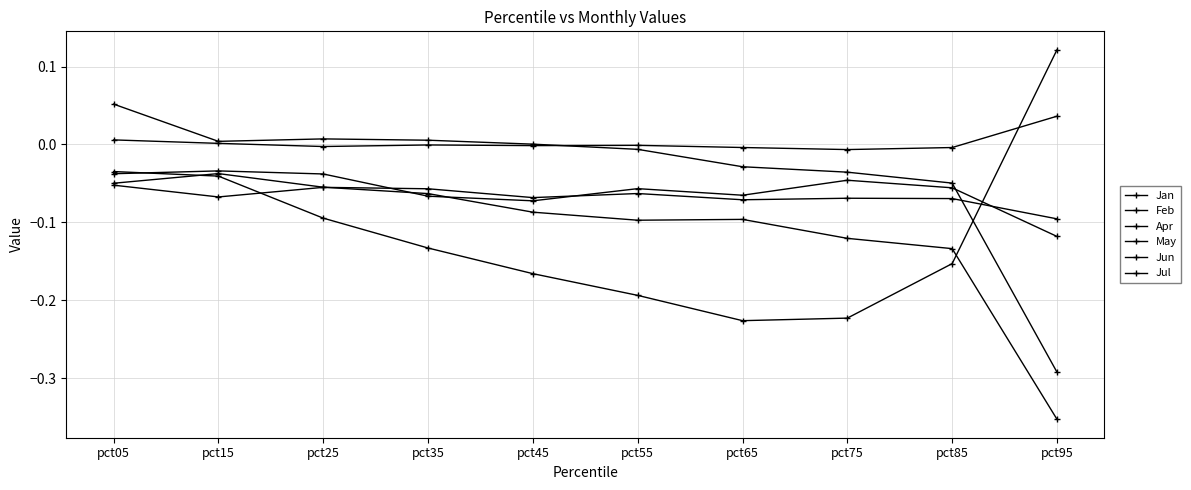

Where do Feb and Jun first cross each other?

pct05 and pct15